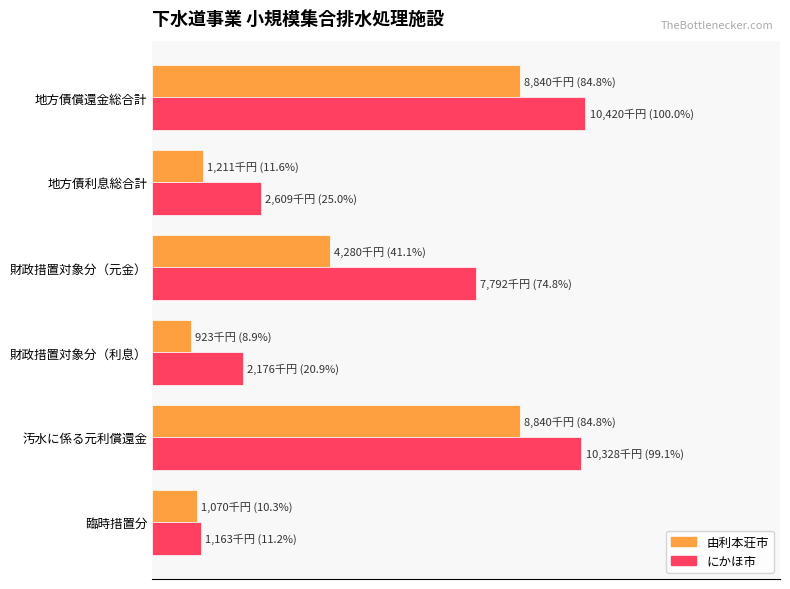

What are all the series names shown in the legend?

由利本荘市, にかほ市